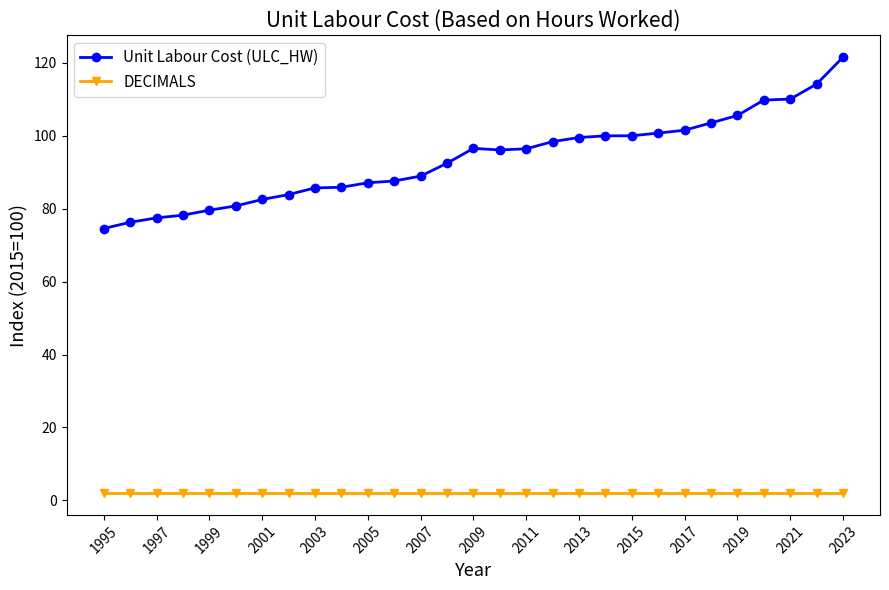

Which series has the largest range (max minus min)?

Unit Labour Cost (ULC_HW)